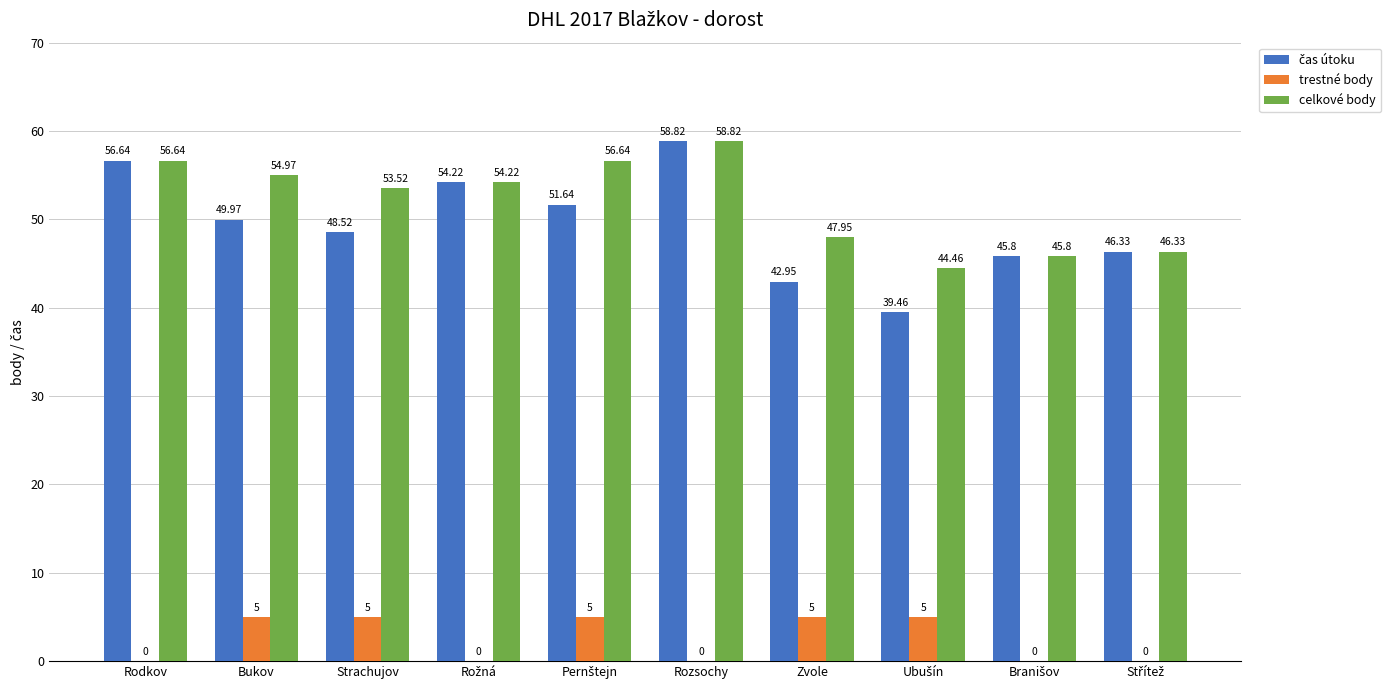

What is the sum of all trestné body values?

25.0